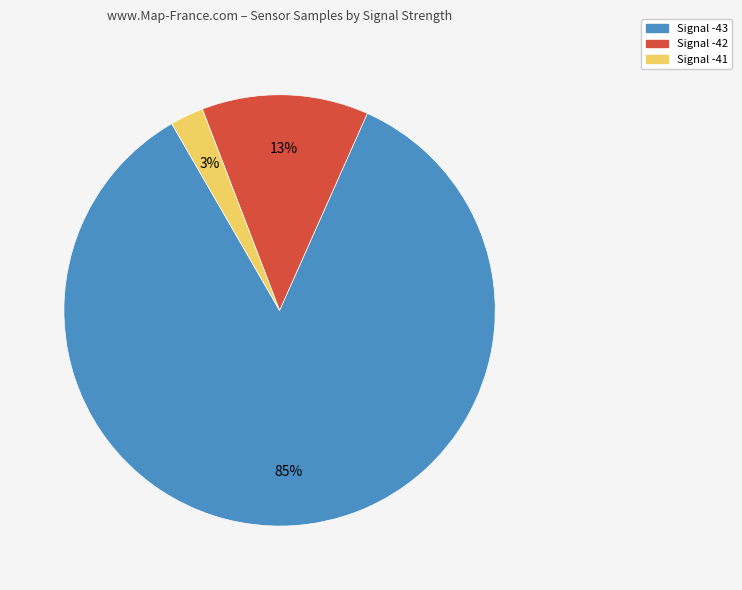

How many slices are in this pie chart?

3